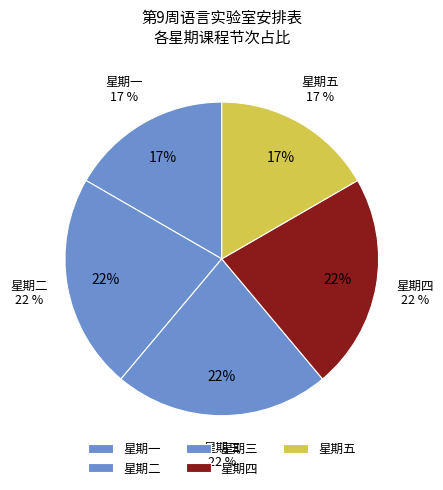

To the nearest percent, what is the average slice percentage?

20%